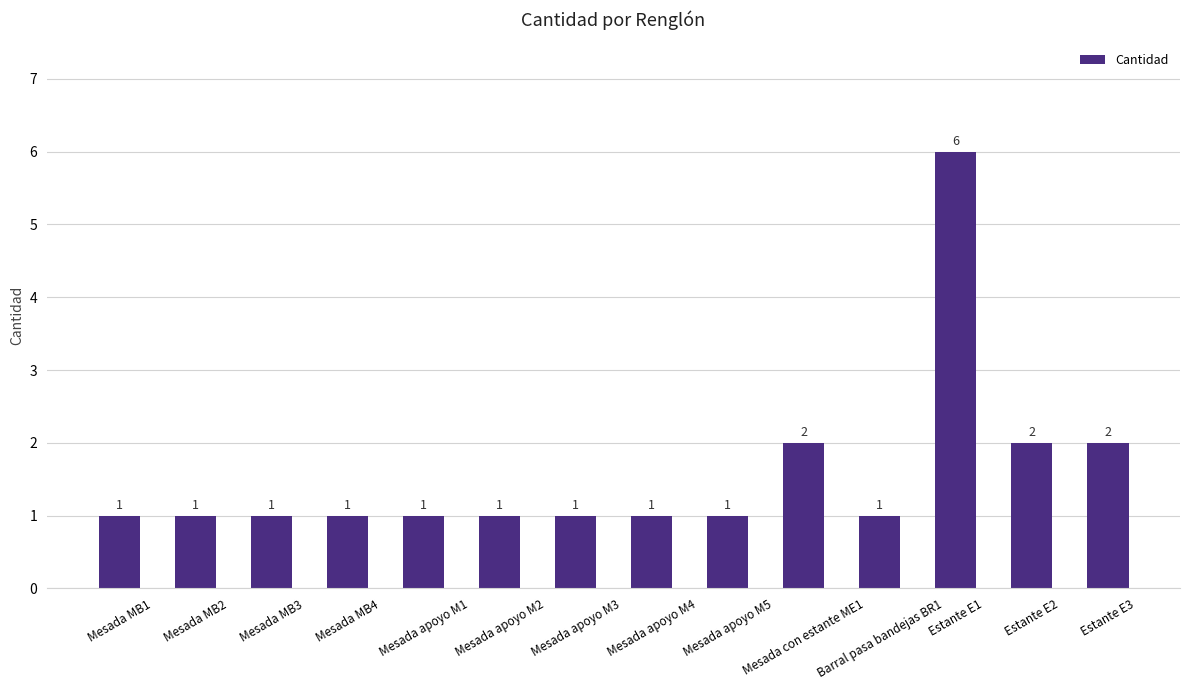

How many series are shown in this chart?

1